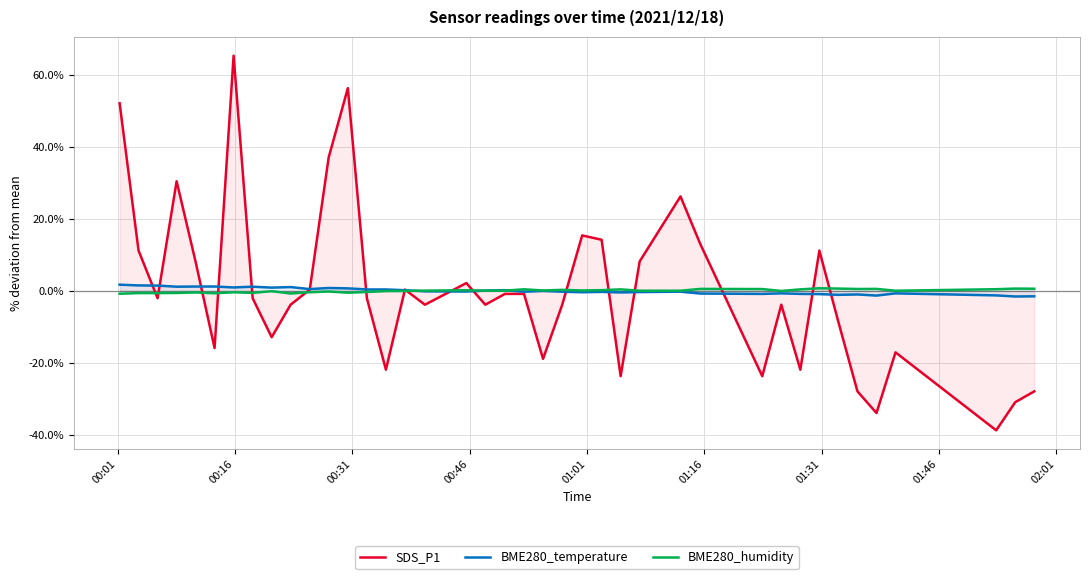

What is the minimum value shown in the chart?

-38.7